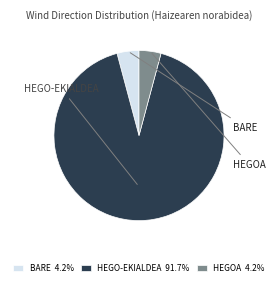

Is there a majority slice in this chart?

Yes